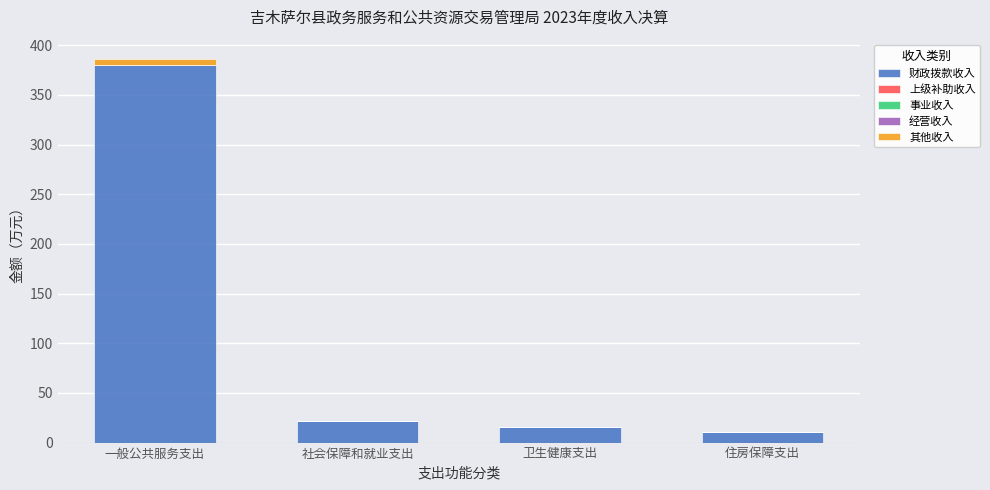

At which category is the sum across all series the highest?

一般公共服务支出